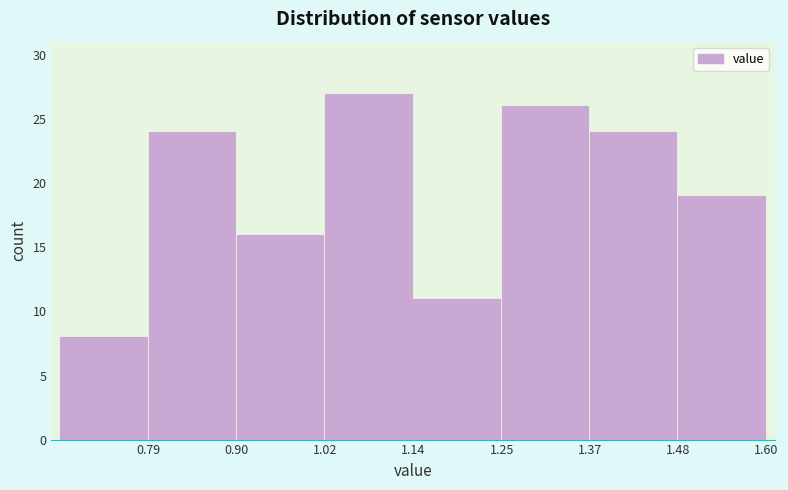

Over which range of the x-axis is the bar tallest?

1.02 to 1.14